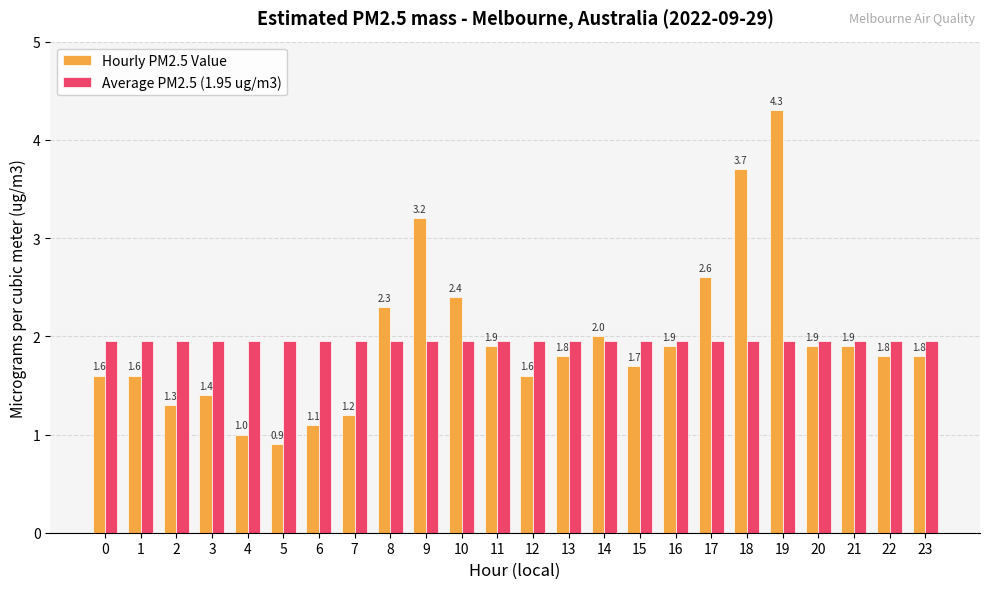

The value of Hourly PM2.5 Value at 20 is 0.9. True or false?

False